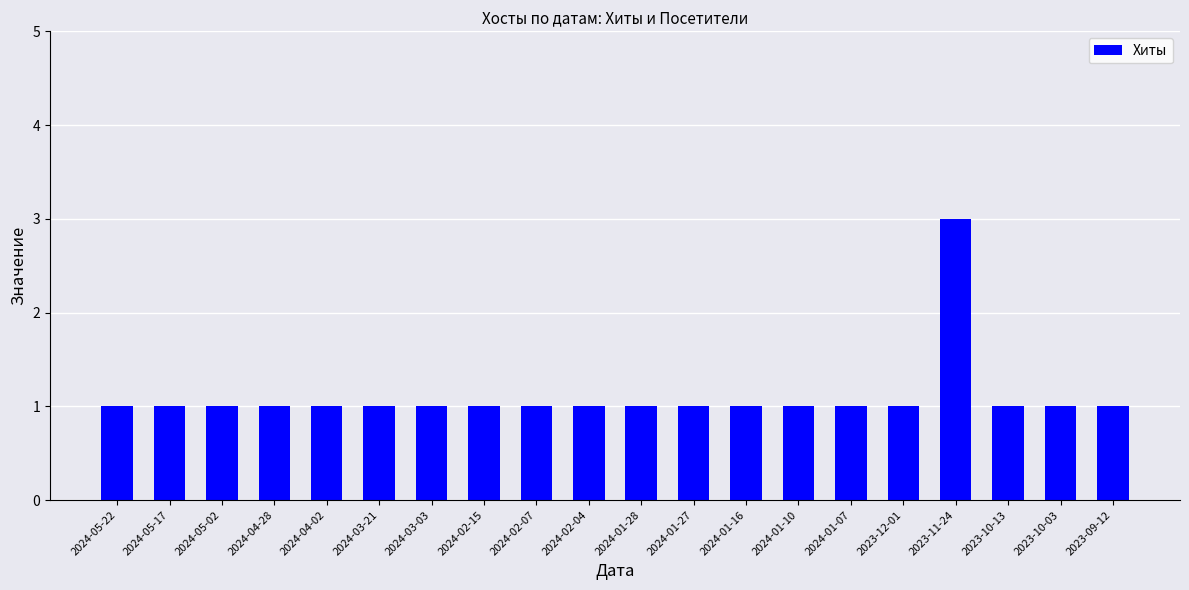

Approximately how many times larger is the value at 2023-11-24 compared to 2023-12-01?

3.0